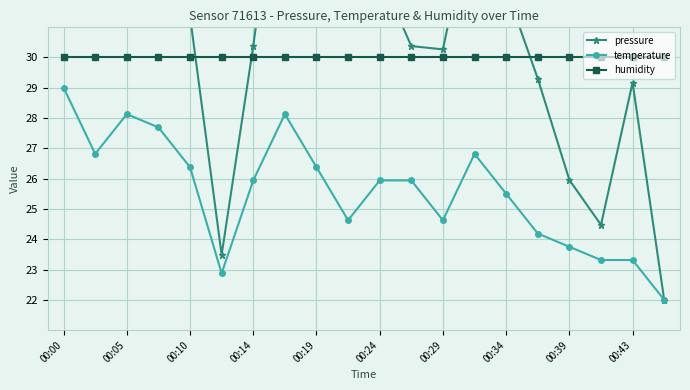

True or false: temperature and humidity intersect in this chart.

False